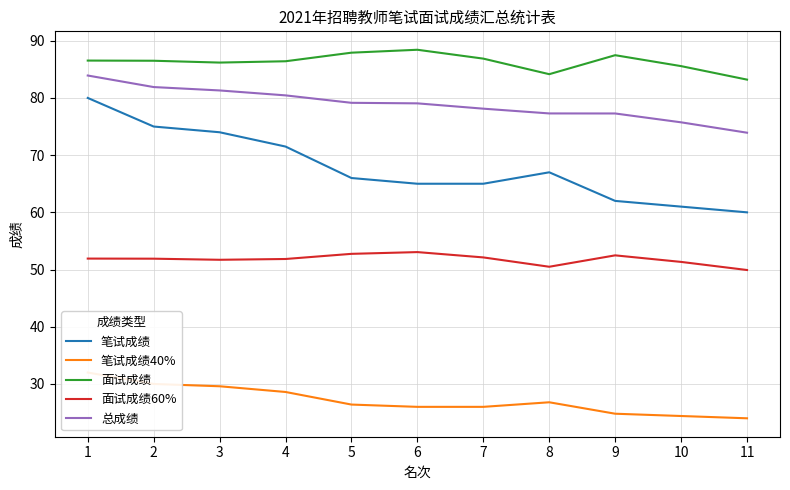

True or false: 笔试成绩40% and 笔试成绩 cross at least once.

False